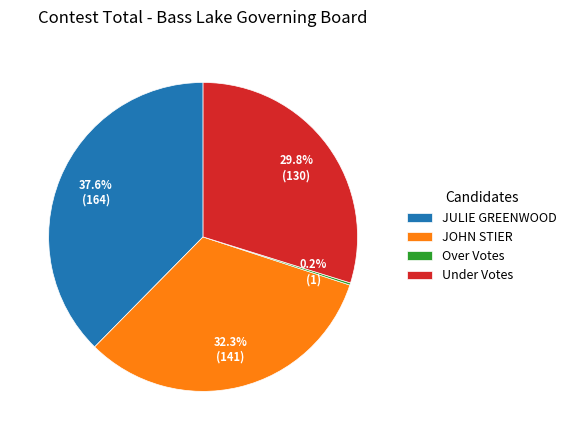

What portion of the pie excludes JULIE GREENWOOD?

62.4%